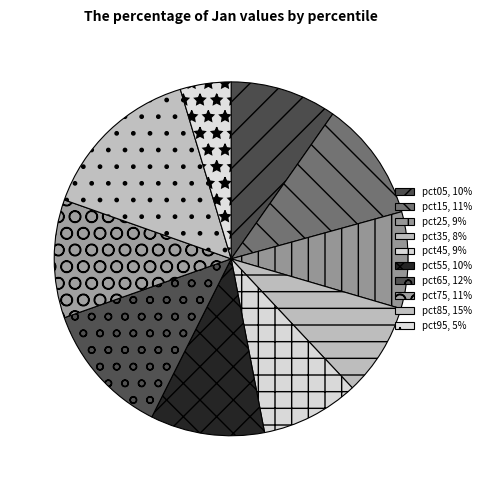

Is there any slice that represents more than half of the pie?

No